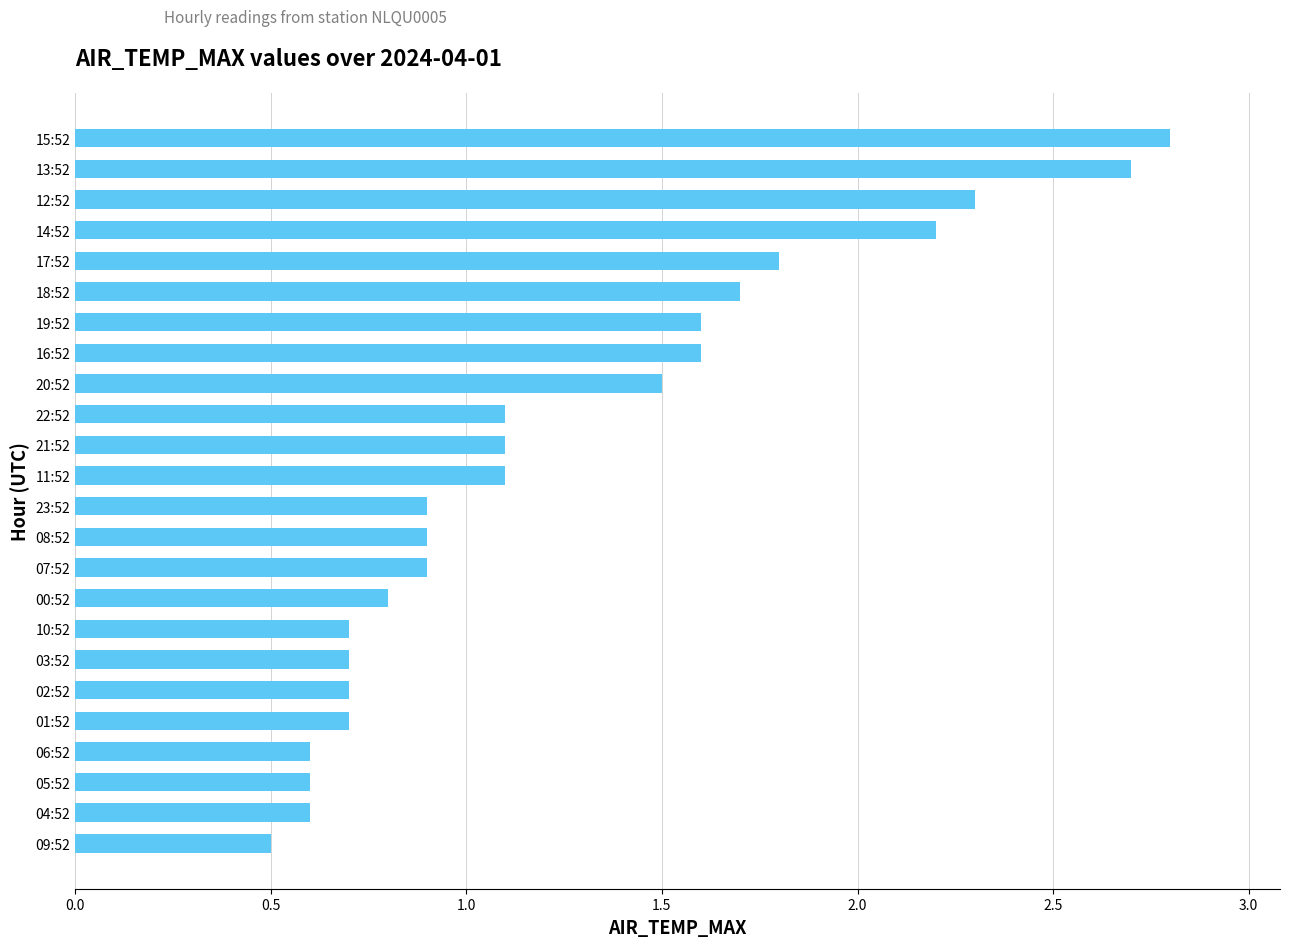

Read the value at 18:52.

1.7